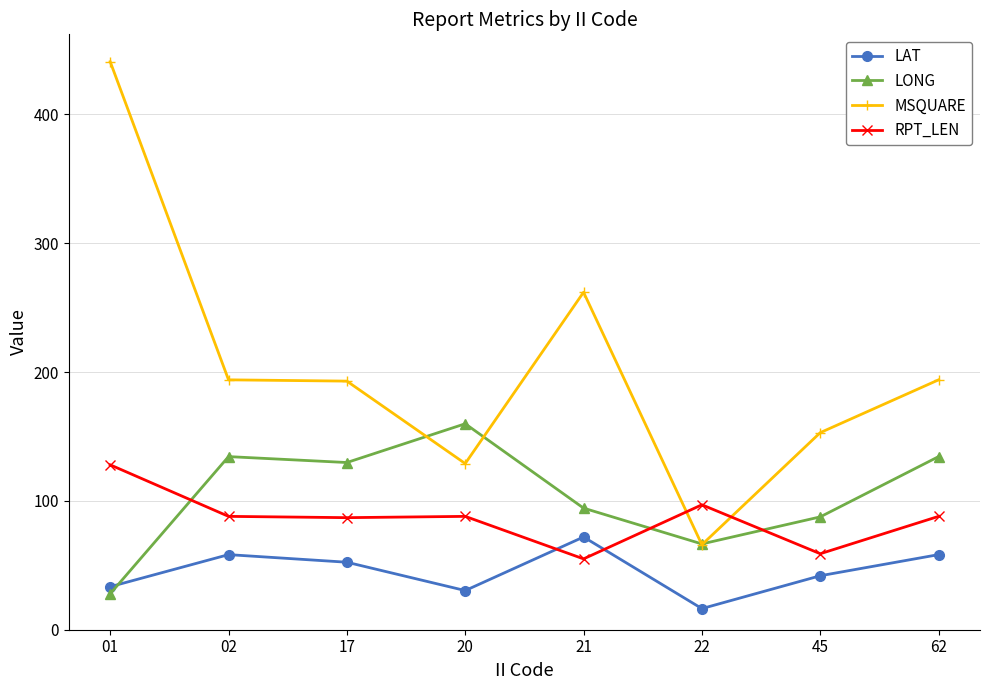

Does the chart have visible grid lines?

Yes